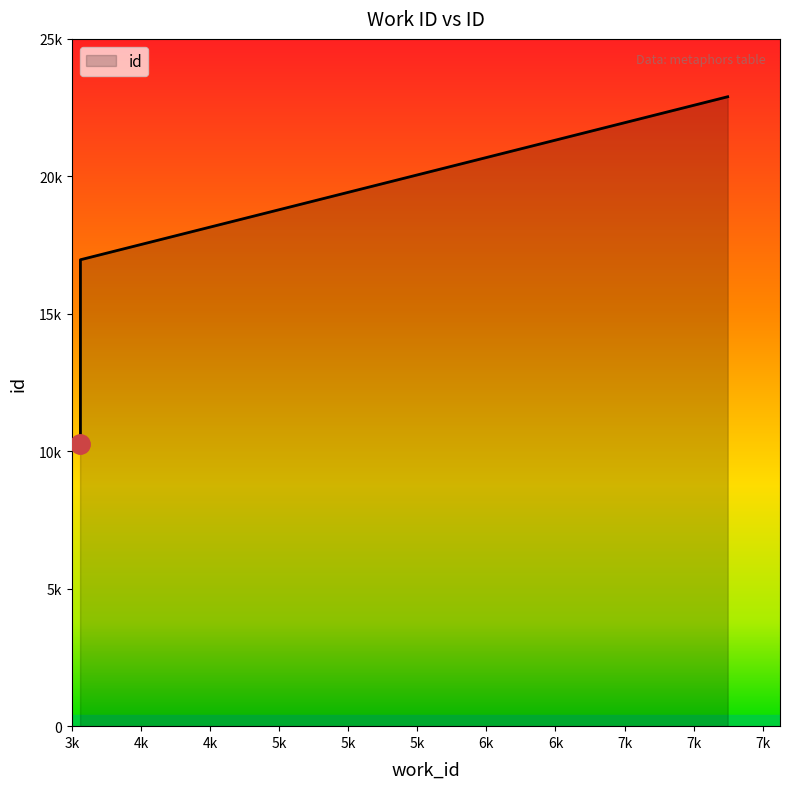

Does the chart have visible grid lines?

No